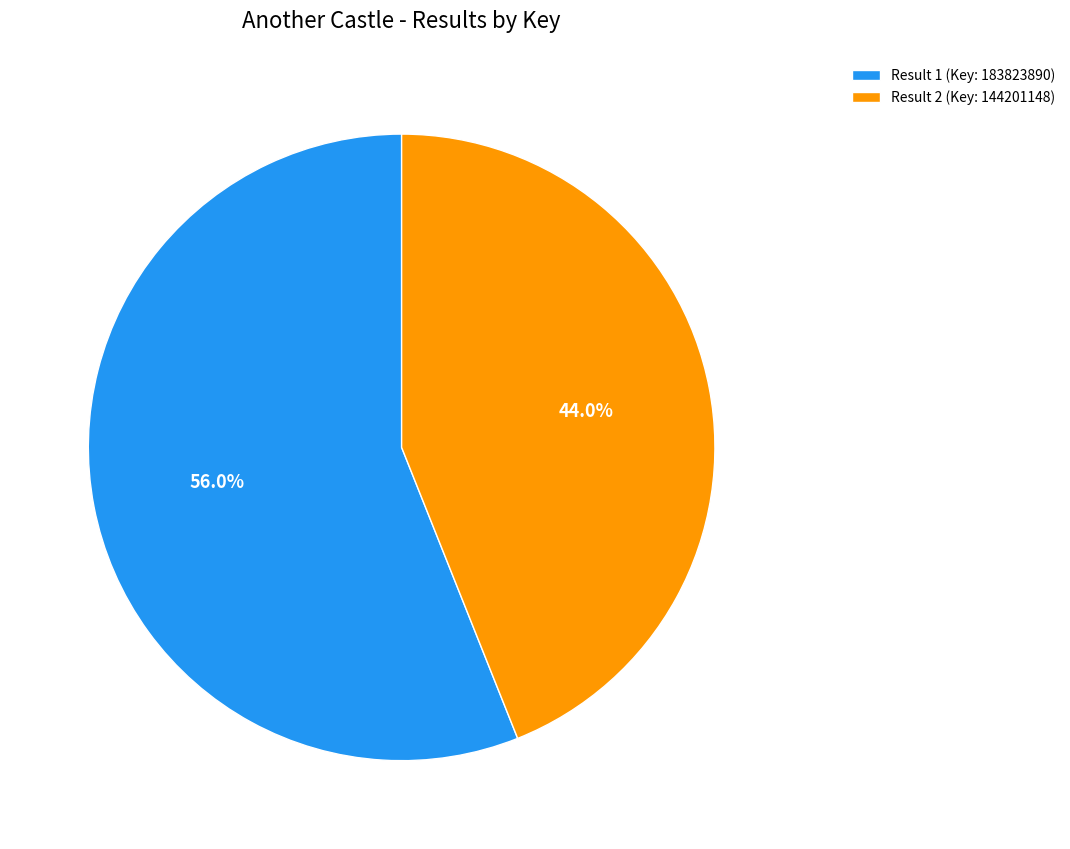

How many slices are in this pie chart?

2